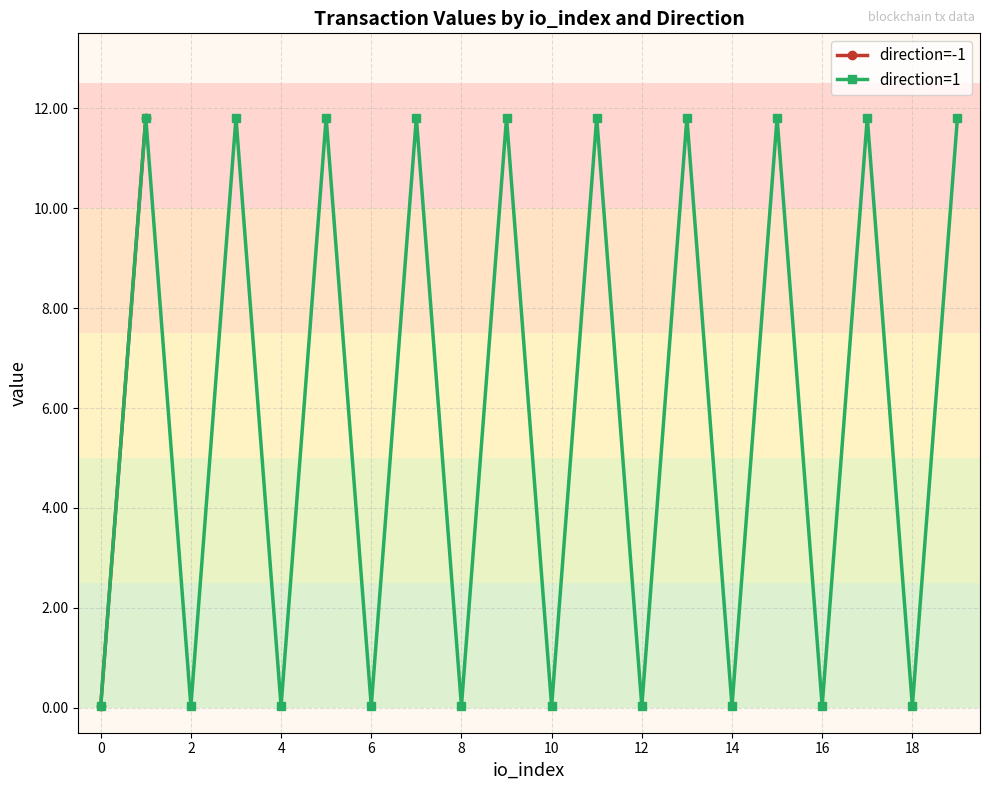

True or false: direction=1 has more than 2 interior local peaks.

True